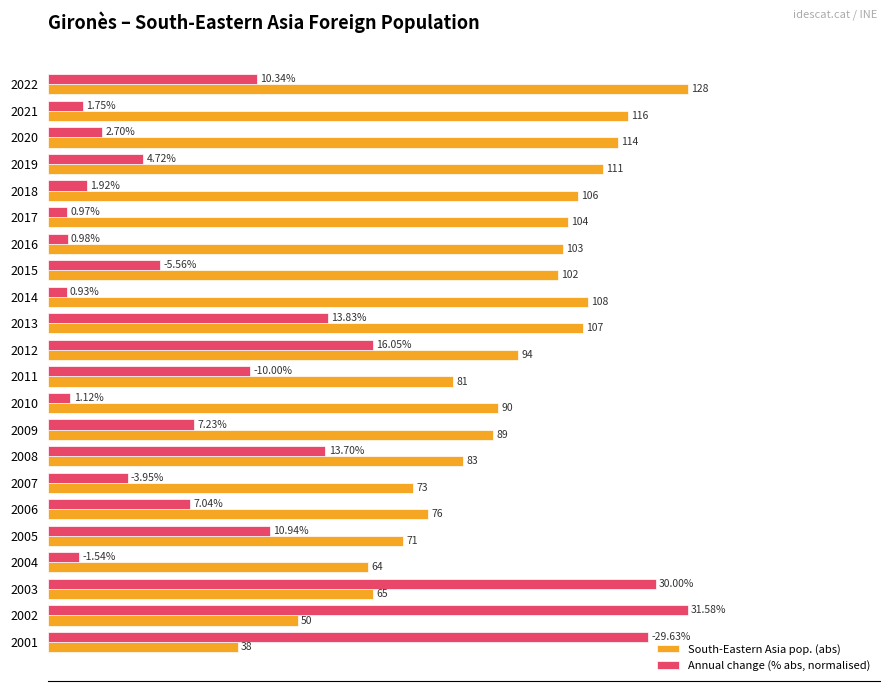

What are all the series names shown in the legend?

South-Eastern Asia pop. (abs), Annual change (% abs, normalised)